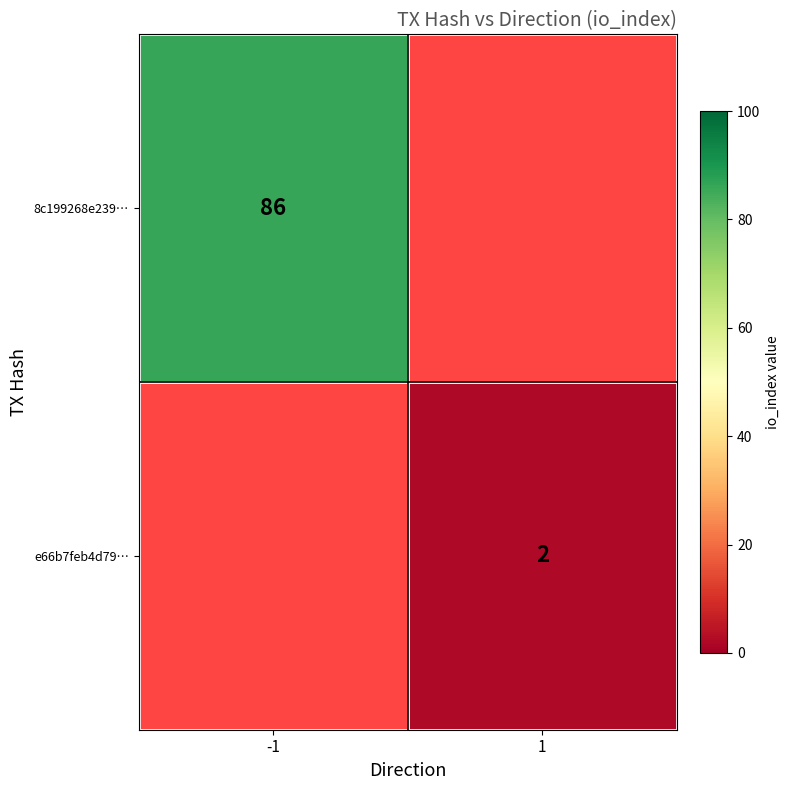

Is it true that e66b7feb4d79… equals 1 at 1?

False